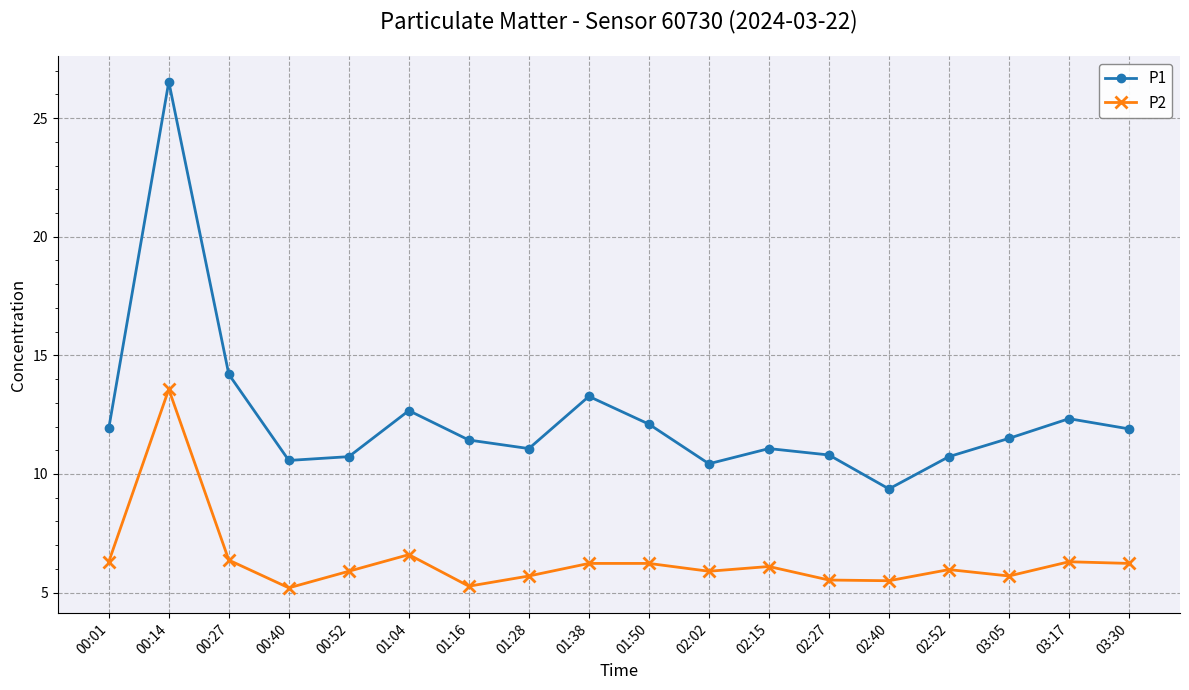

True or false: P1 has a value of 46.9 at 00:14.

False